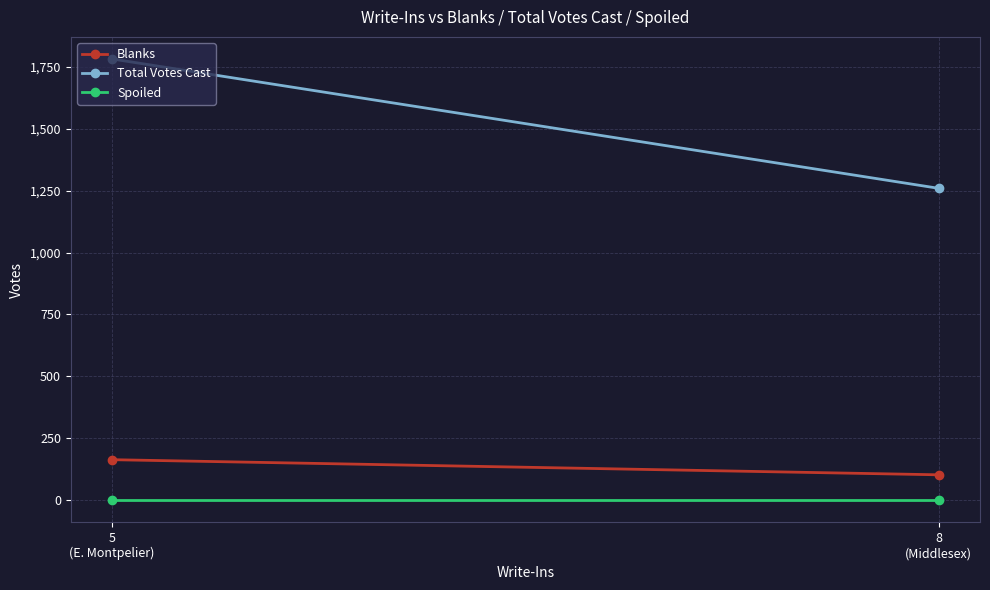

What is the total value across all series at 5
(E. Montpelier)?

1945